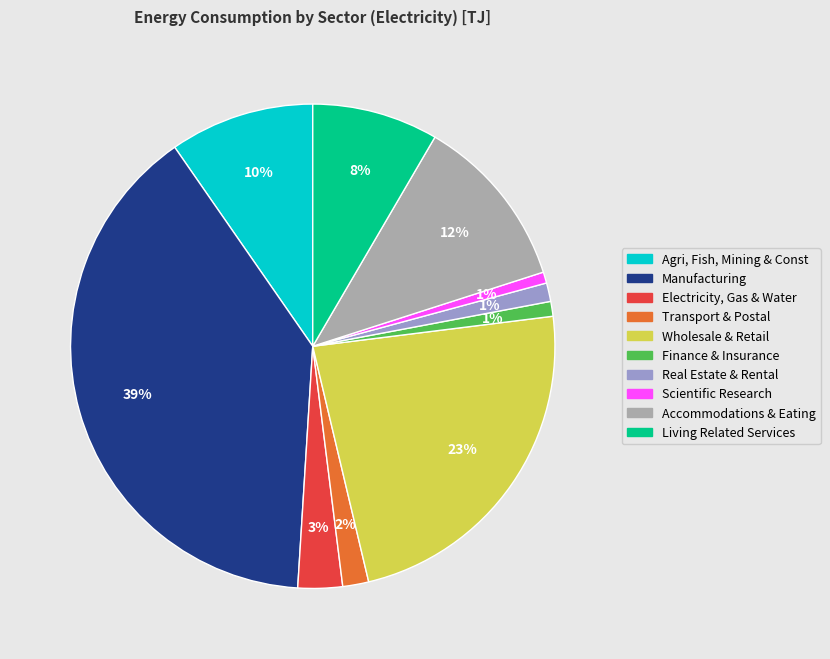

To the nearest percent, what is the average slice percentage?

10%